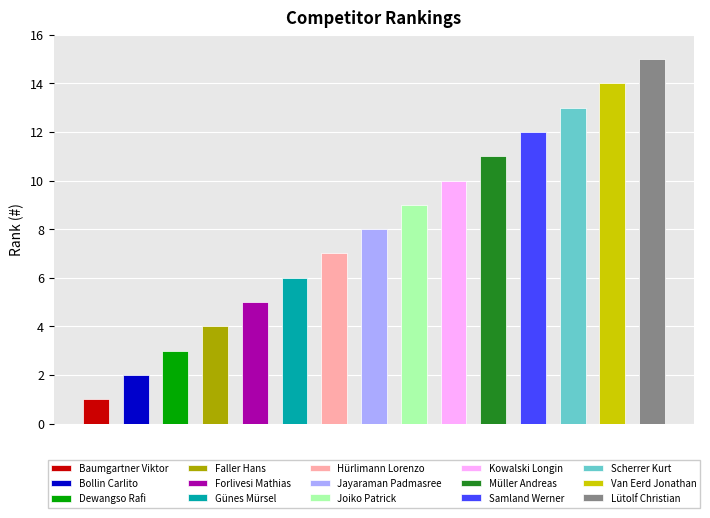

At which label is the value closest to 8?

Jayaraman Padmasree